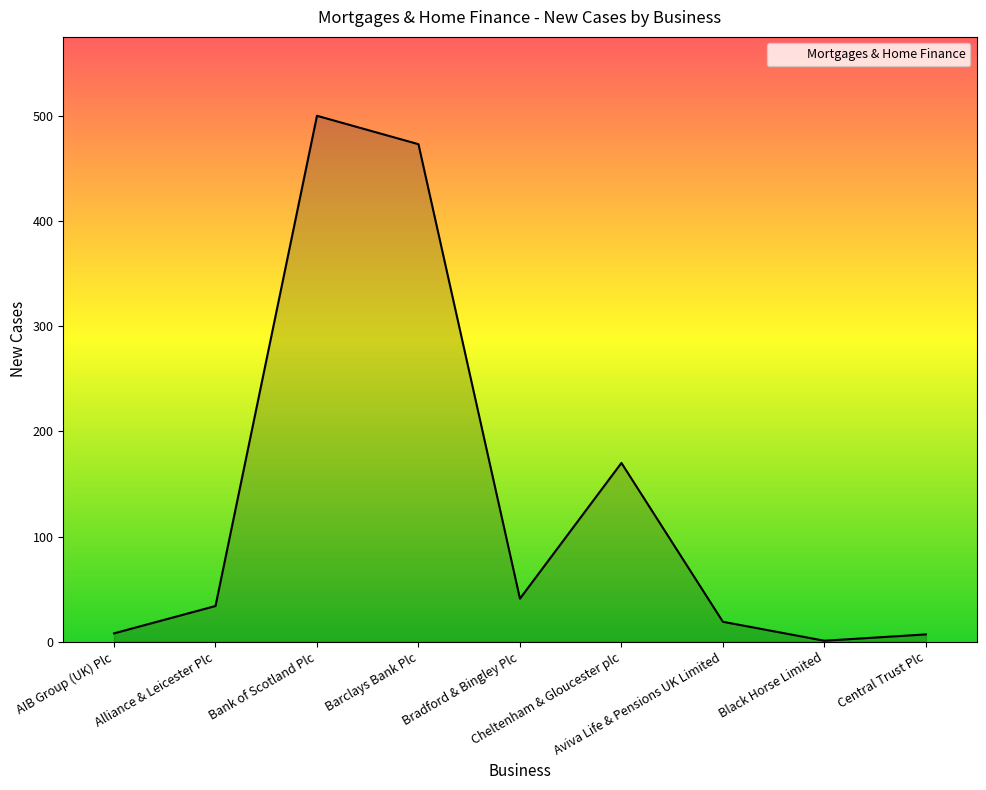

What is the sum of the values at Bradford & Bingley Plc and Barclays Bank Plc?

514